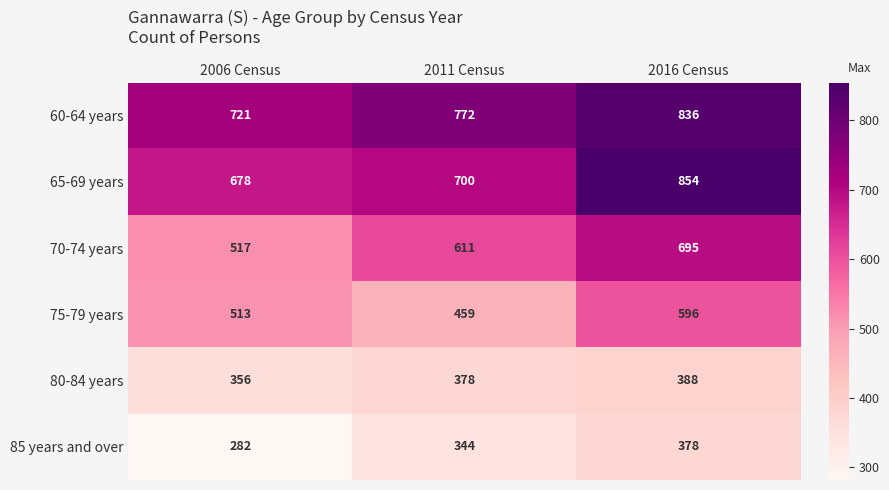

At which category does the chart reach its peak across all series?

2016 Census